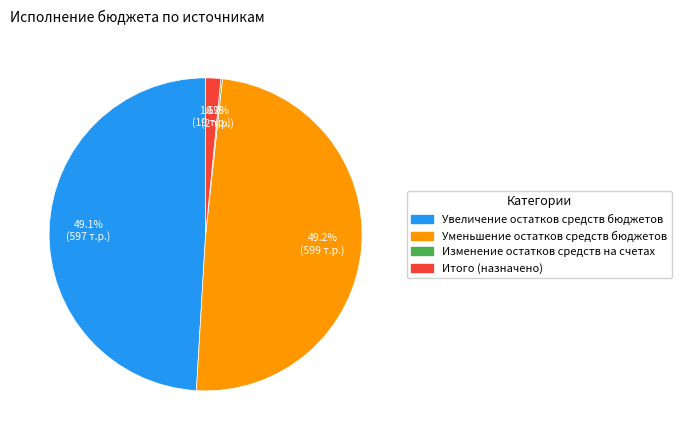

What percentage is the Итого (назначено) slice, to the nearest percent?

2%